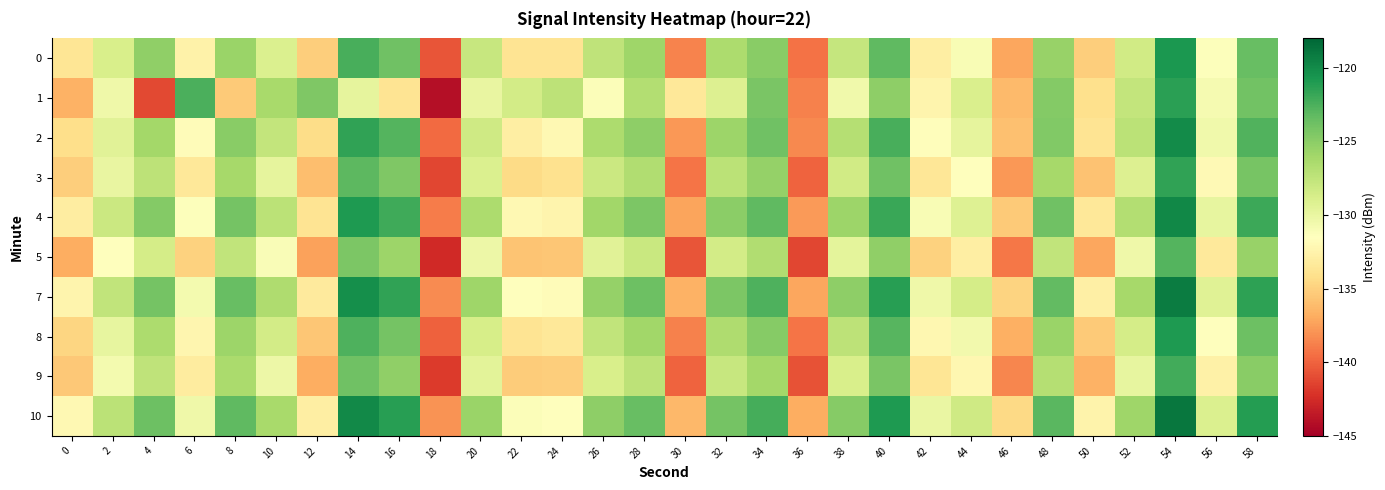

What is the difference between the highest and lowest values at 28?

4.5